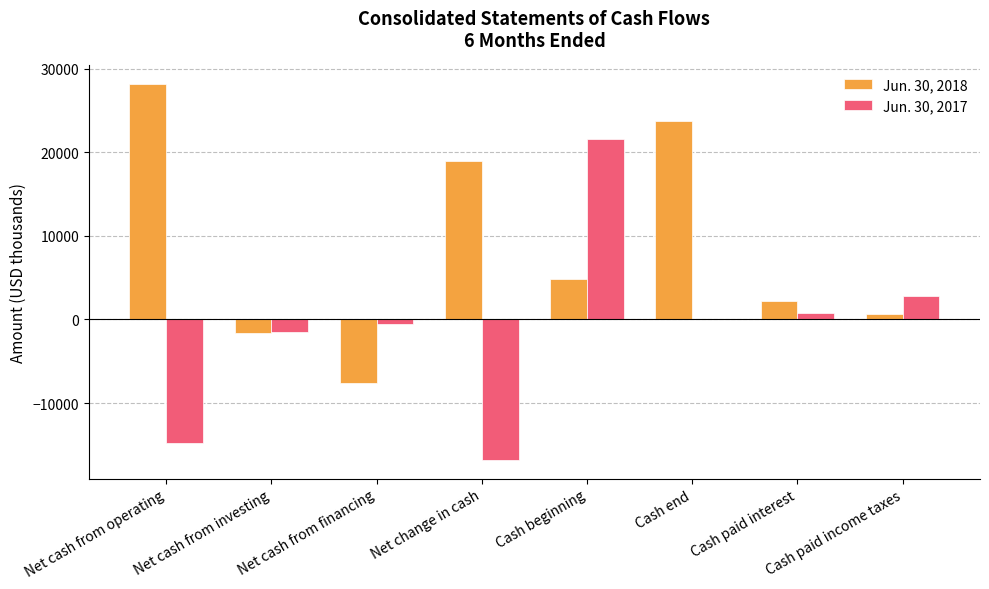

Are the bars grouped side by side (vs. stacked)?

Yes